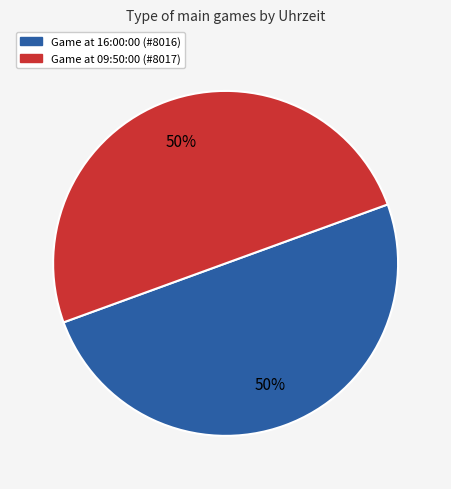

How many slices are in this pie chart?

2